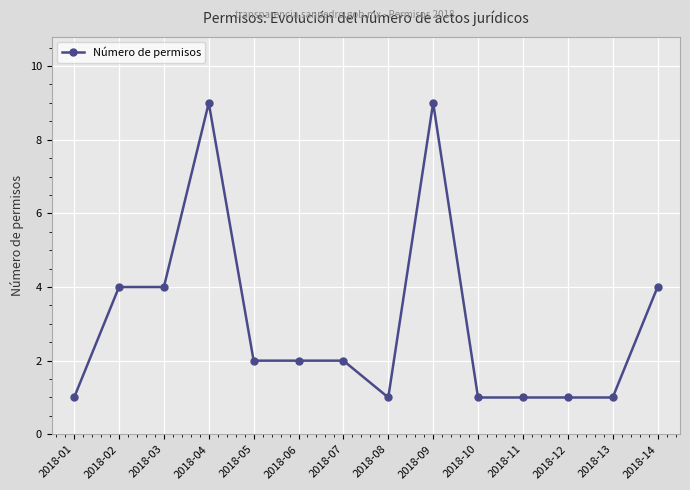

How many distinct data groups are displayed?

1